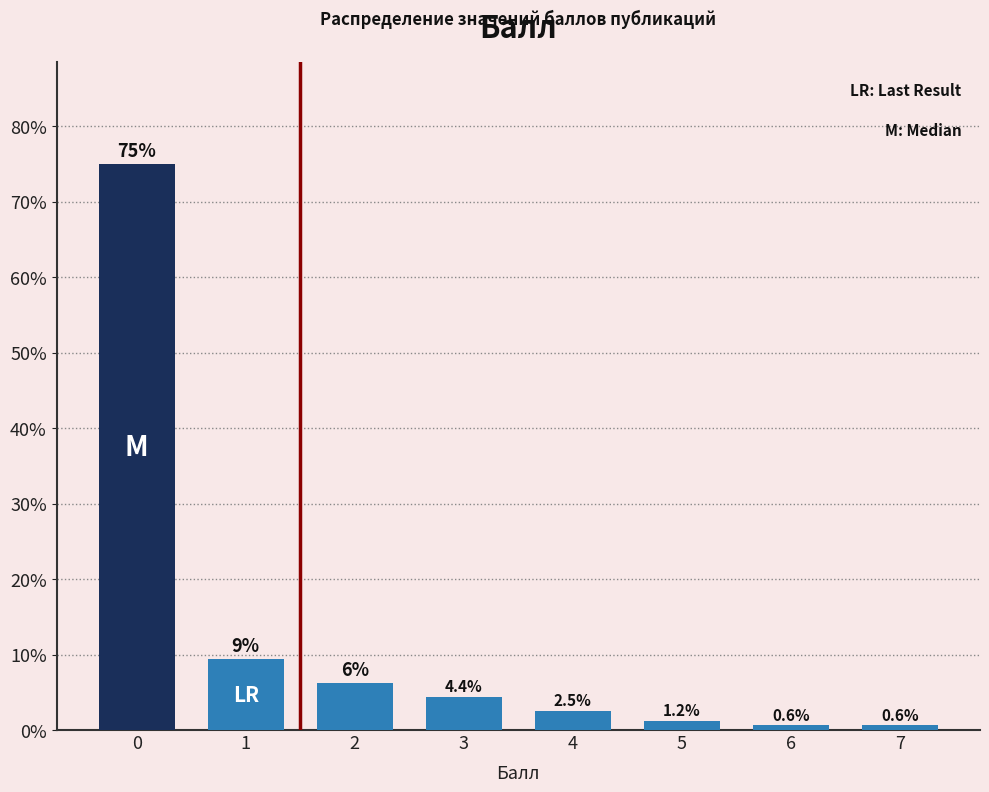

Between 5 and 7, which is larger?

5